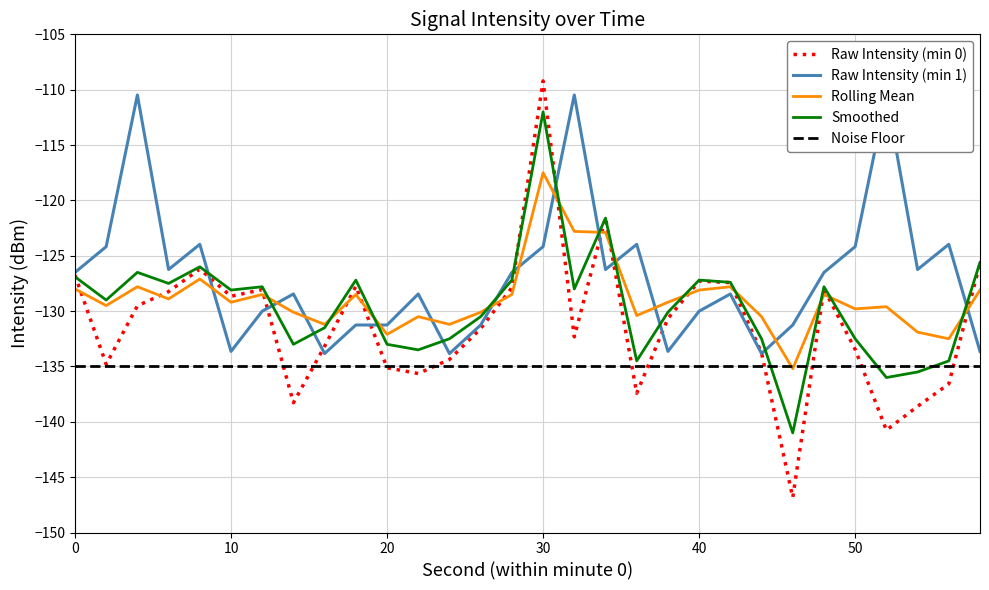

What is the total value across all series at 24?

-531.9